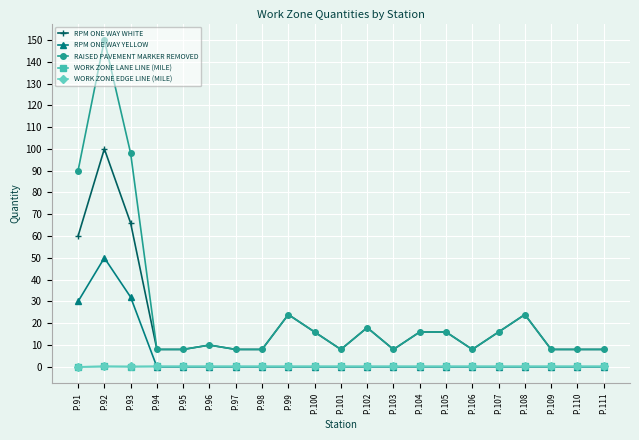

Which category has the highest value across all series?

P.92